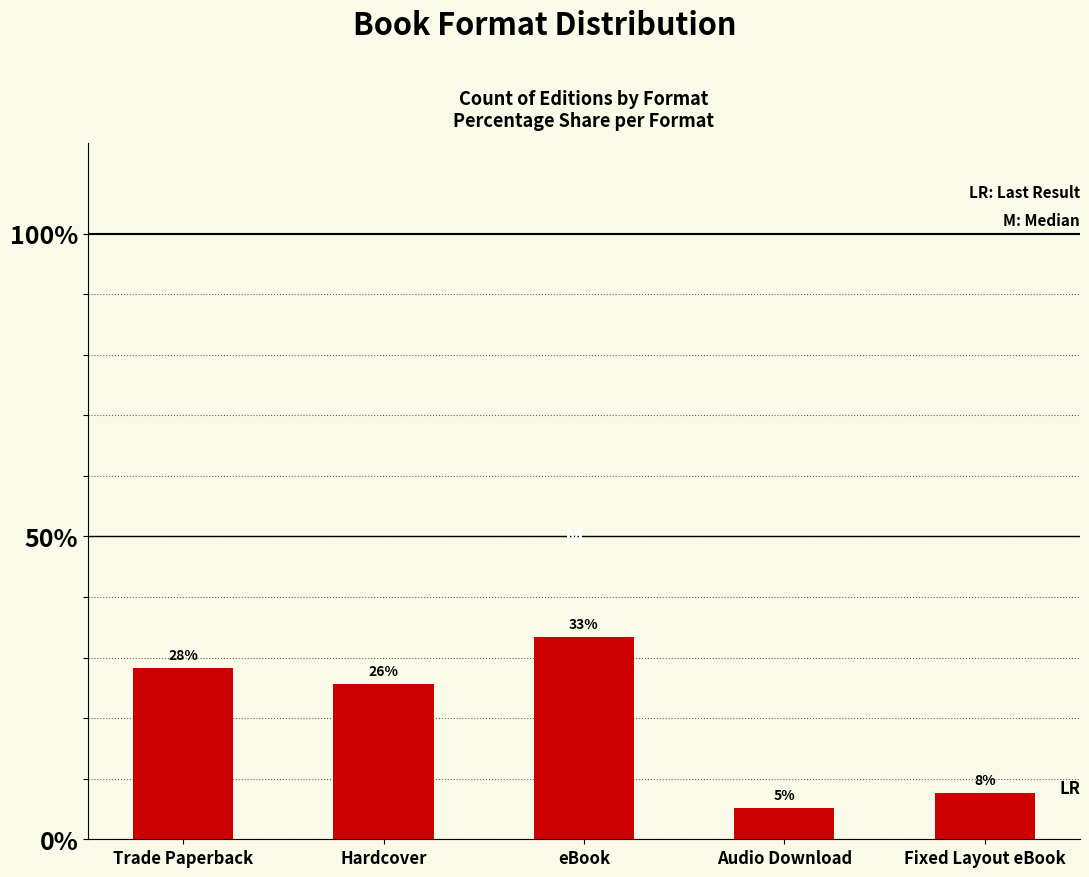

Are the bars grouped side by side (vs. stacked)?

No